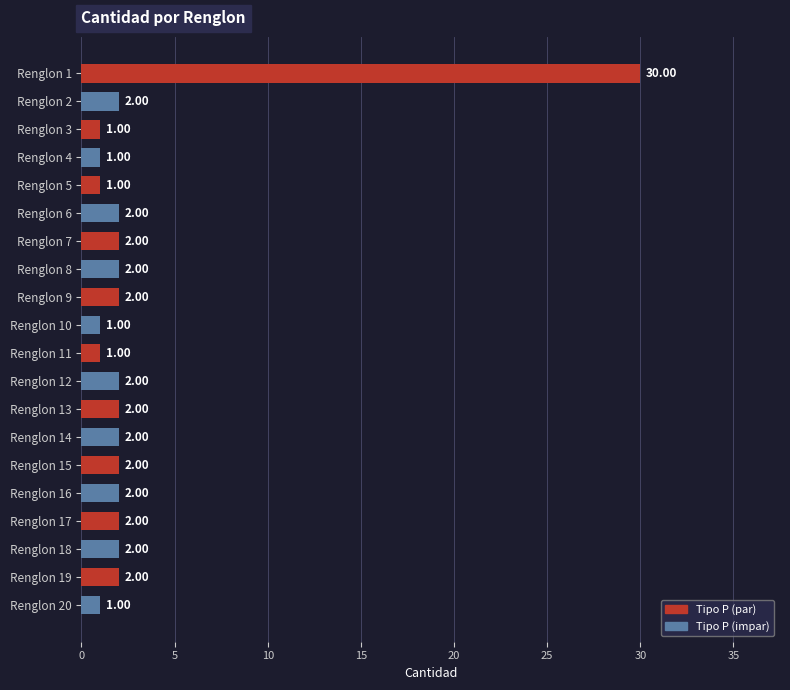

Approximately how many times larger is the value at Renglon 14 compared to Renglon 3?

2.0